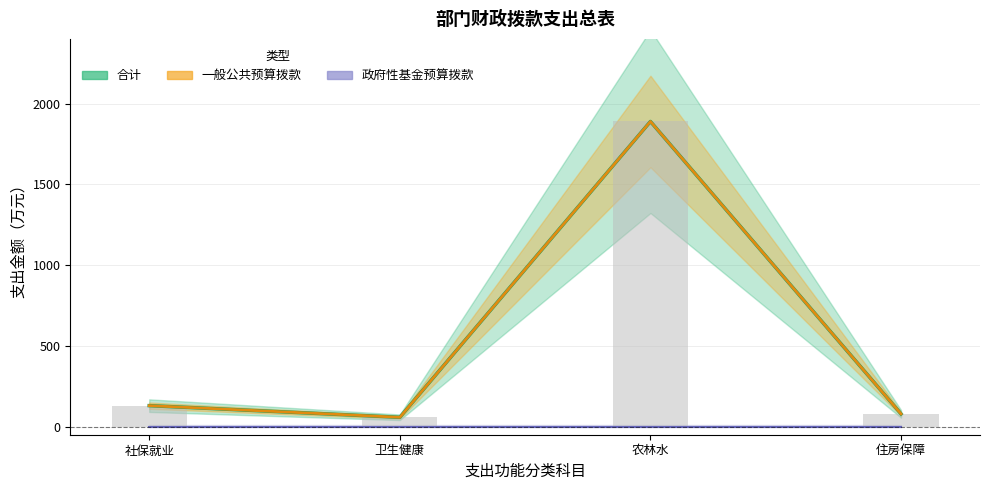

Between 住房保障 and 社保就业, which is larger?

社保就业